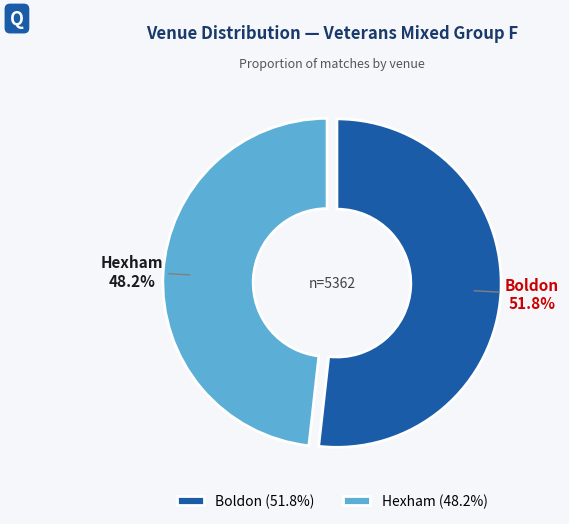

Is the sum of Boldon and Hexham greater than half?

Yes